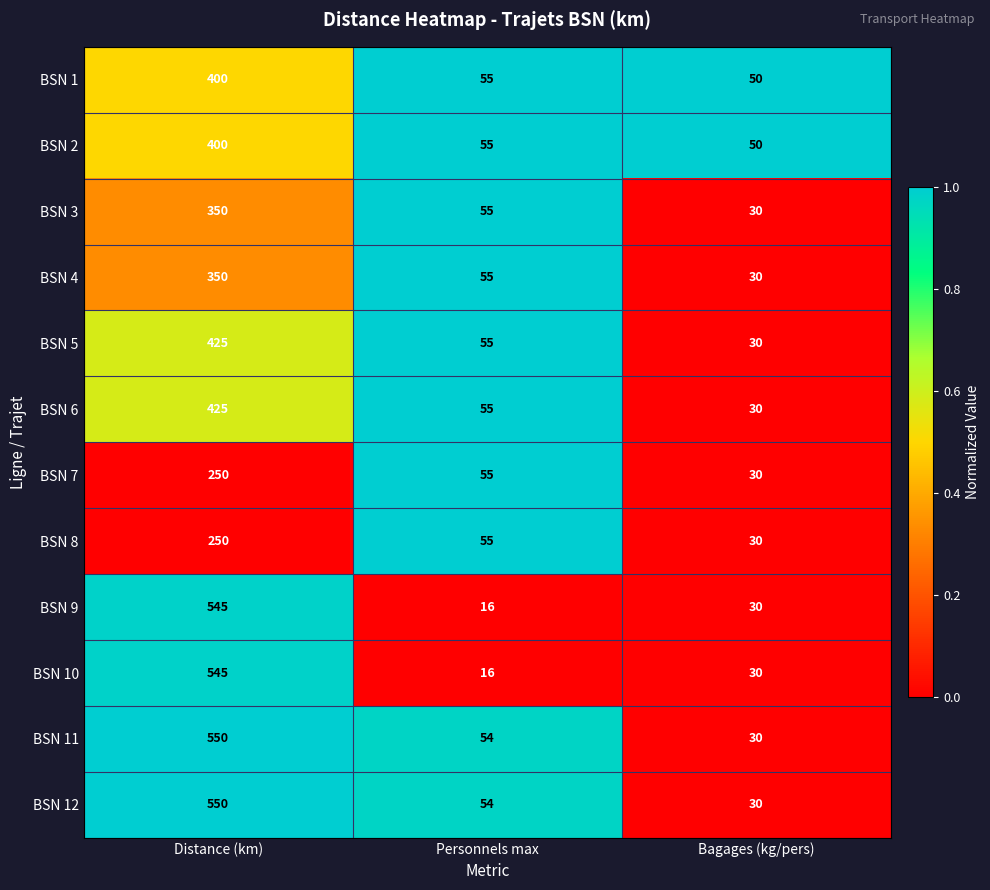

How many BSN 8 values are between 30 and 250?

3